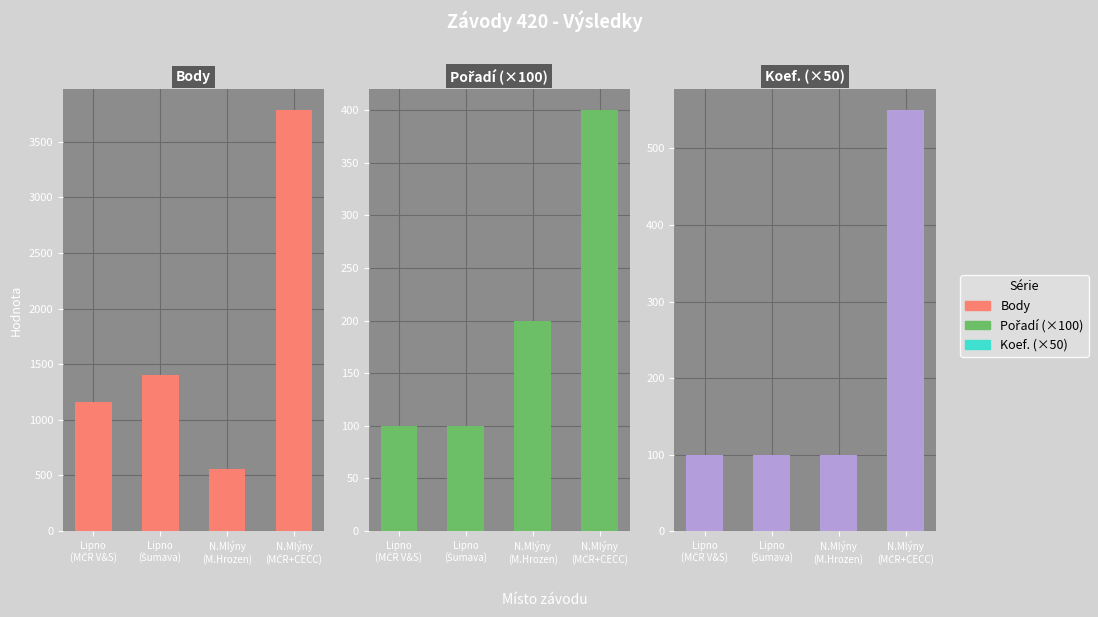

Reading right to left, transcribe all the data shown in this chart.

Body: 3784	554	1406	1156
Pořadí (×100): 400	200	100	100
Koef. (×50): 550	100	100	100